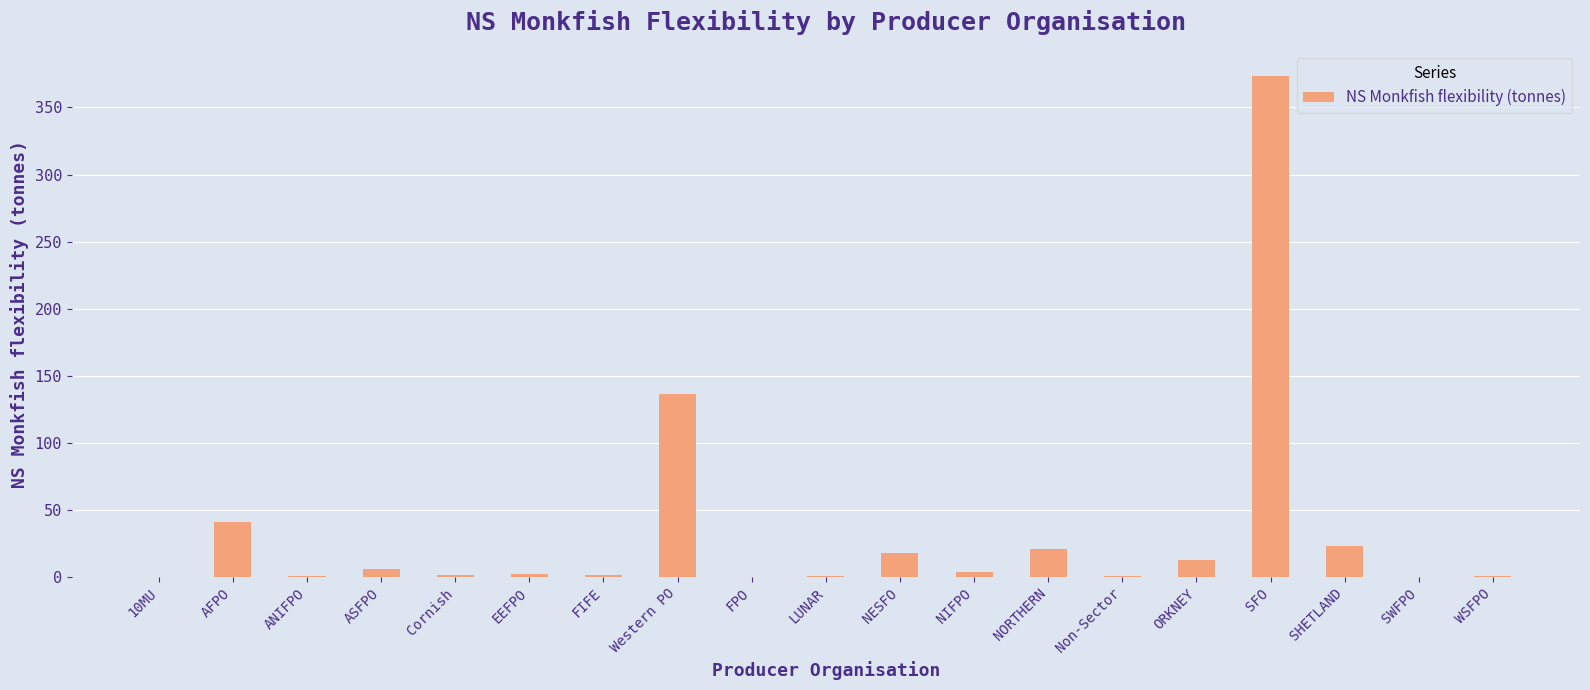

Does the chart contain stacked bars?

No